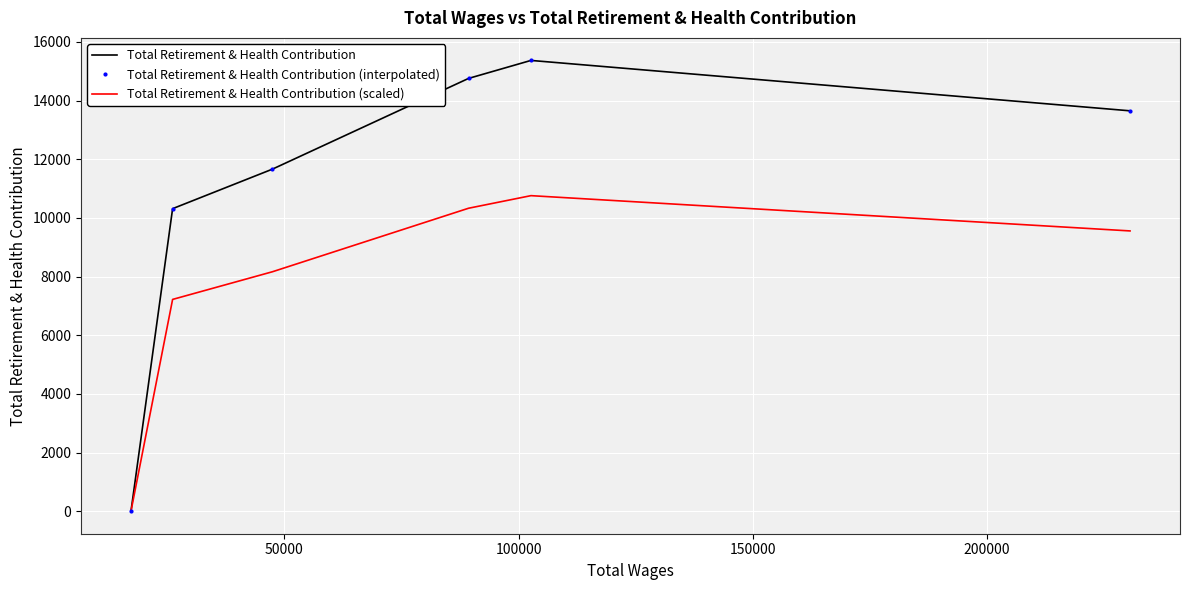

True or false: Total Retirement & Health Contribution and Total Retirement & Health Contribution (scaled) cross at least once.

False